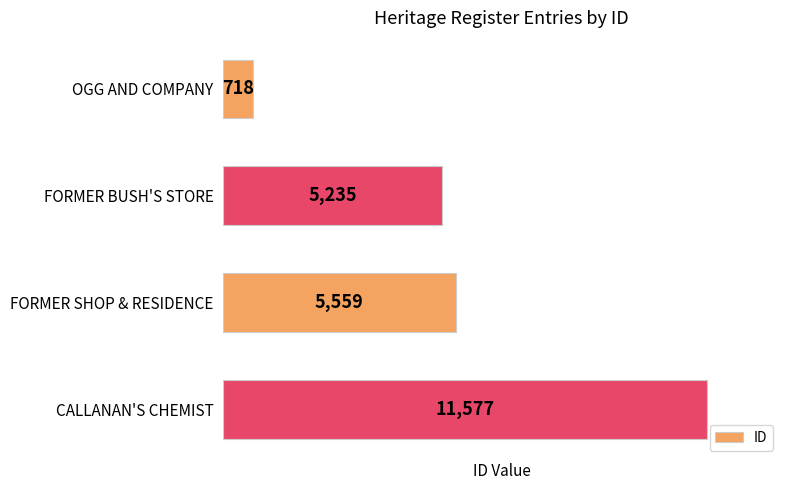

Reading bottom to top, extract all data points from this chart.

11577	5559	5235	718